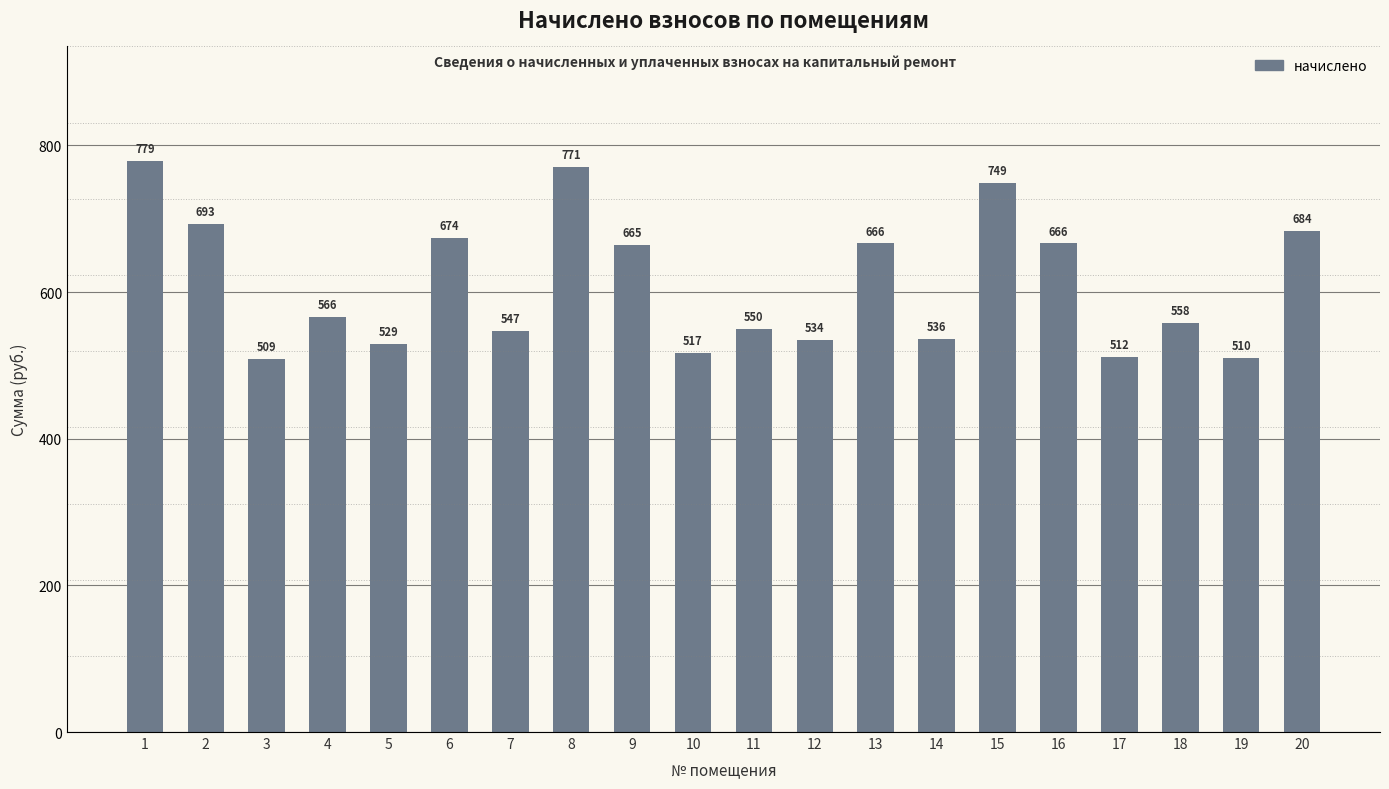

How many bars are there in total?

20